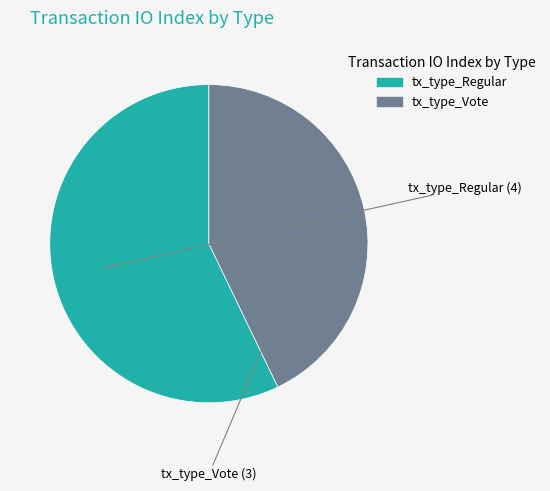

True or false: tx_type_Vote accounts for 43% of the total.

True